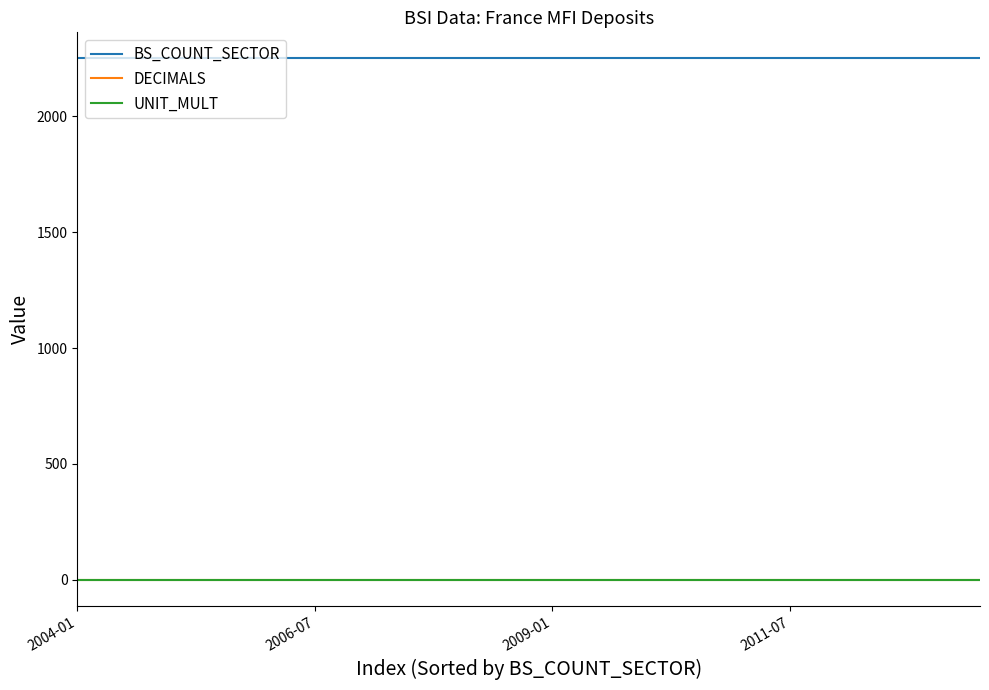

True or false: BS_COUNT_SECTOR and UNIT_MULT intersect in this chart.

False